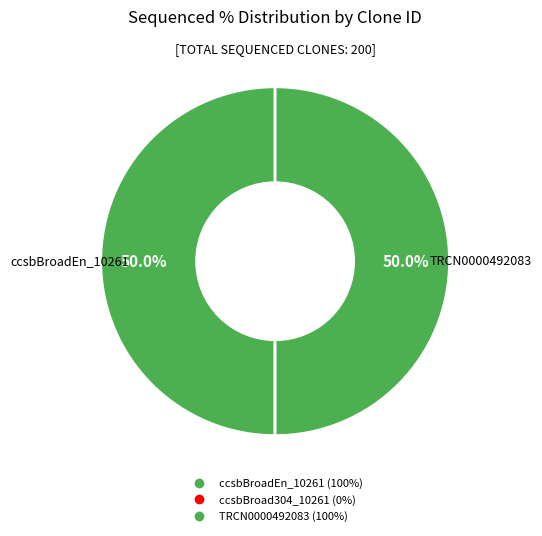

Does ccsbBroad304_10261 account for over 50% of the chart?

No